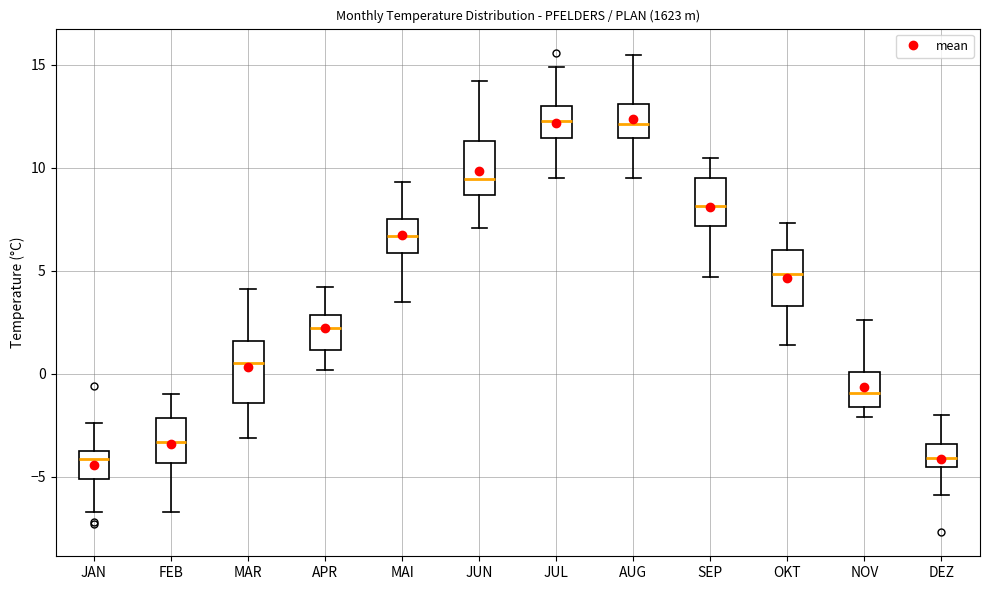

Reading left to right, read every box against the y-axis: the position of its median line, the range the box covers, and the ends of its whiskers. The values are not printed on the chart, so give them approximately, as read against the axis.

JAN: median -4.0 (just below the box's upper edge), box -5.0 to -4.0, whiskers -6.5 to -2.5
FEB: median -3.5, box -4.5 to -2.0, whiskers -6.5 to -1.0
MAR: median 0.5, box -1.5 to 1.5, whiskers -3.0 to 4.0
APR: median 2.0, box 1.0 to 3.0, whiskers 0.0 to 4.0
MAI: median 6.5, box 6.0 to 7.5, whiskers 3.5 to 9.5
JUN: median 9.5, box 8.5 to 11.5, whiskers 7.0 to 14.0
JUL: median 12.5, box 11.5 to 13.0, whiskers 9.5 to 15.0
AUG: median 12.0, box 11.5 to 13.0, whiskers 9.5 to 15.5
SEP: median 8.0, box 7.0 to 9.5, whiskers 4.5 to 10.5
OKT: median 5.0, box 3.5 to 6.0, whiskers 1.5 to 7.5
NOV: median -1.0, box -1.5 to 0.0, whiskers -2.0 to 2.5
DEZ: median -4.0, box -4.5 to -3.5, whiskers -6.0 to -2.0